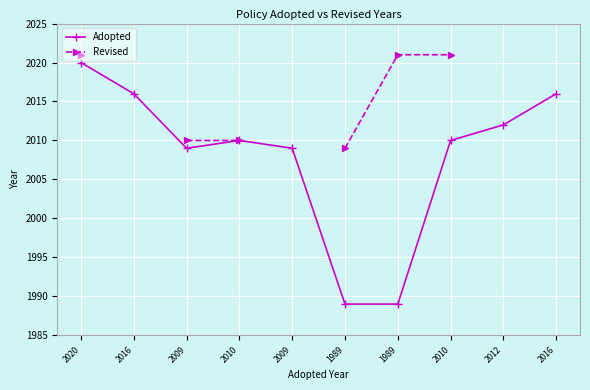

Rank the series at 2020 from lowest to highest value.

Adopted, Revised